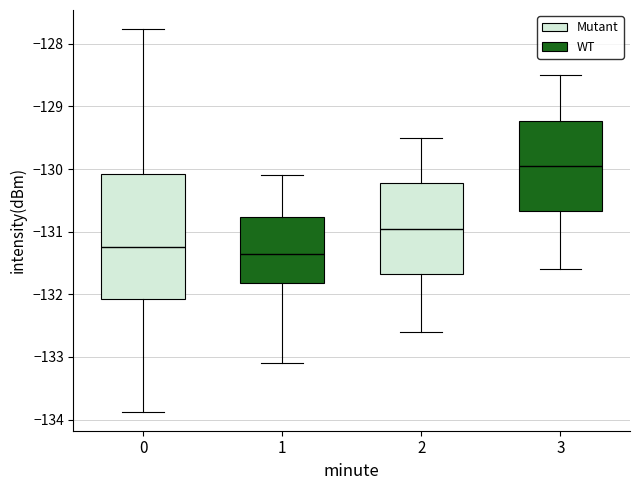

Where does the lower whisker of the box at x = 2 end on the y-axis? The values are not printed on the chart, so give them approximately, as read against the axis.

-132.6